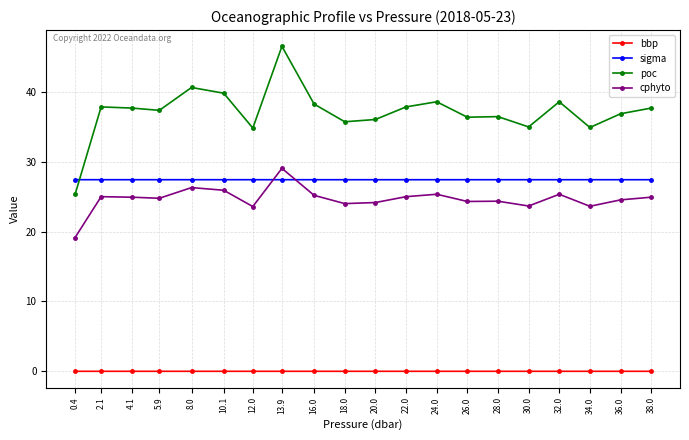

True or false: poc and cphyto intersect in this chart.

False